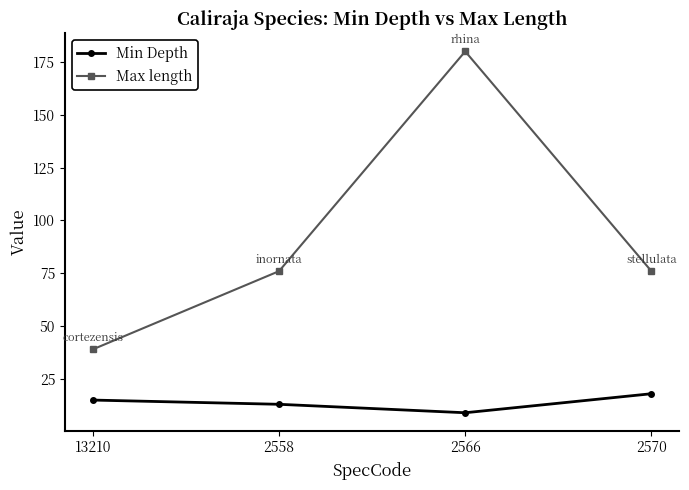

What is the label of the 2nd point from the right?

2566